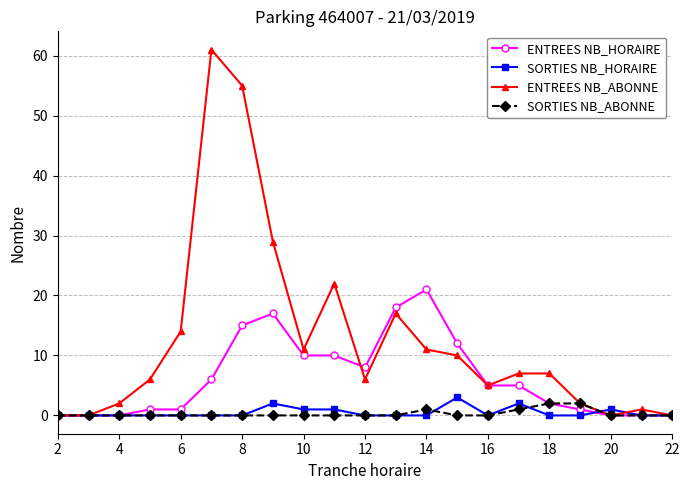

Is this an area chart (filled region under the line)?

No